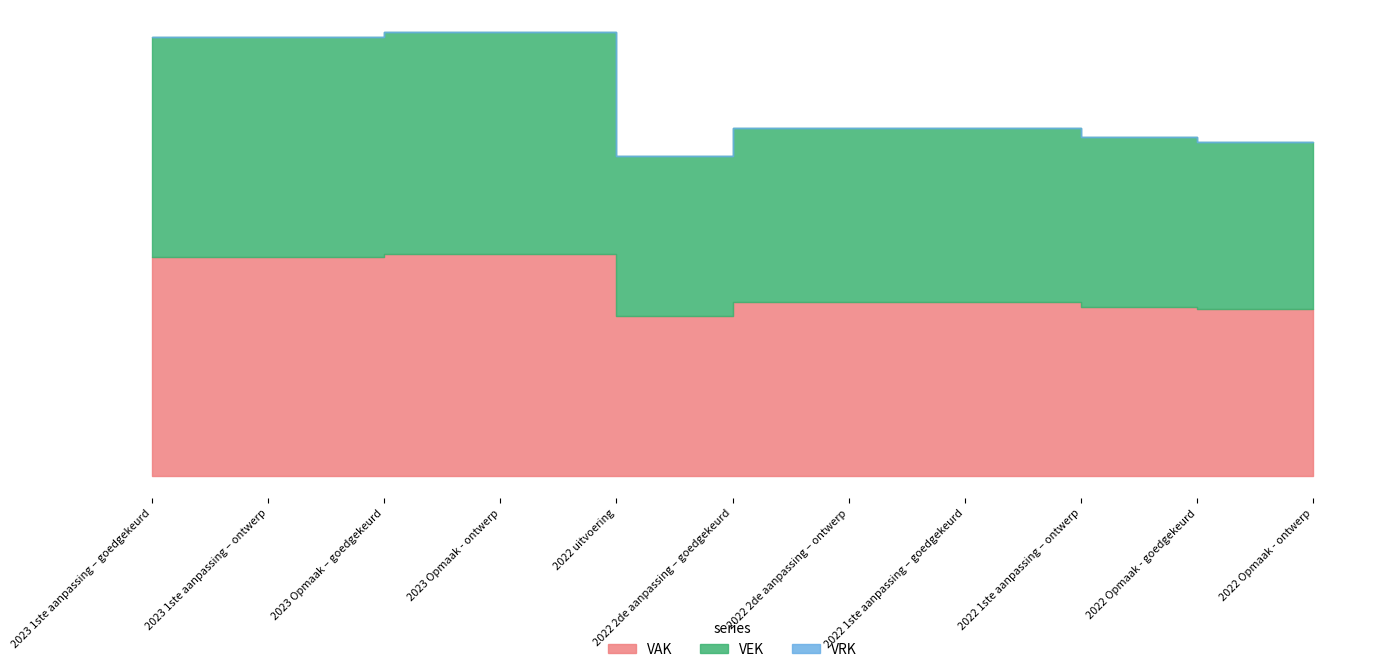

How many categories are shown in the chart?

11